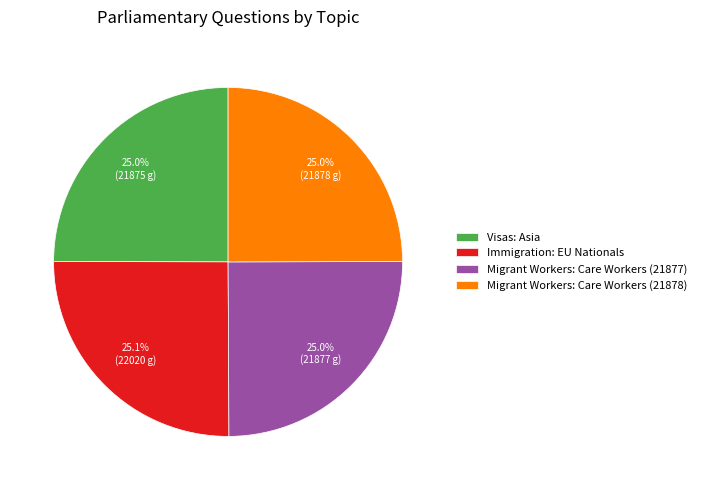

True or false: Migrant Workers: Care Workers (21877) accounts for 25% of the total.

True